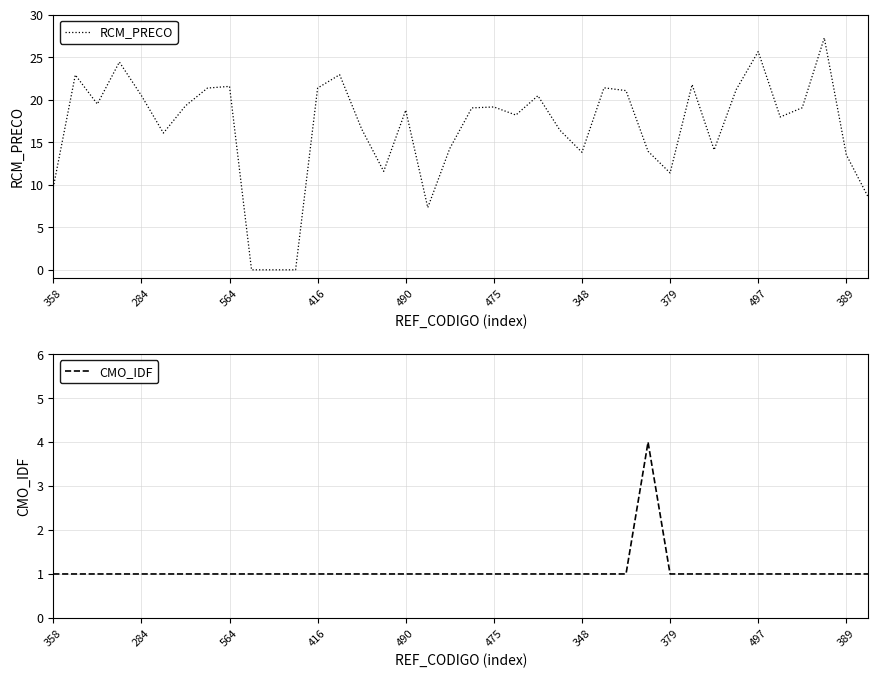

The RCM_PRECO series shows 13.8 at 348. True or false?

True